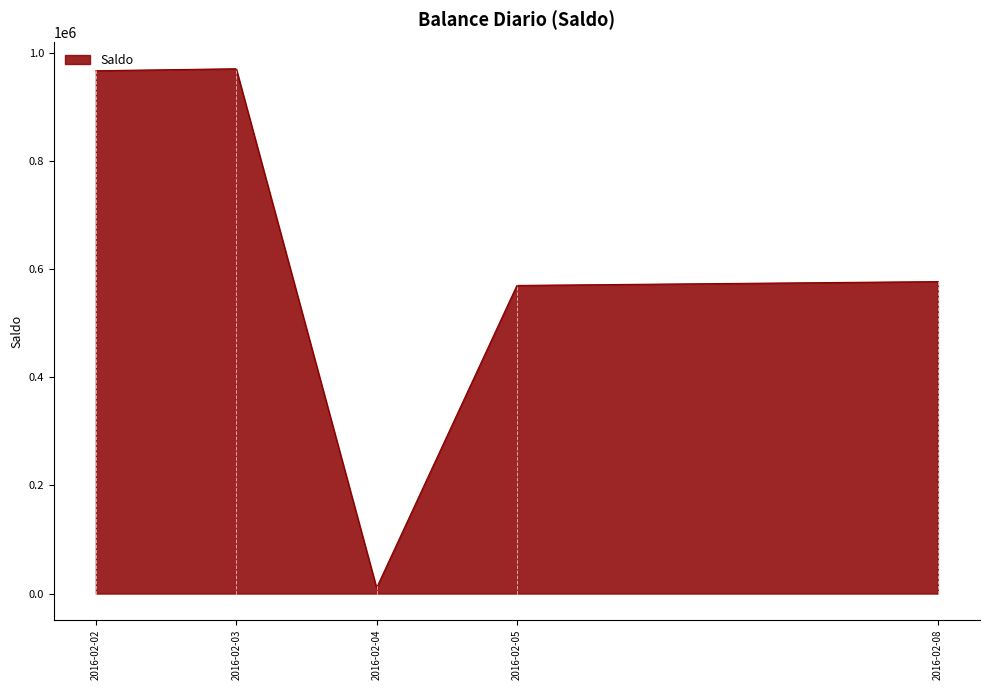

Count the number of values greater than 577153.

3